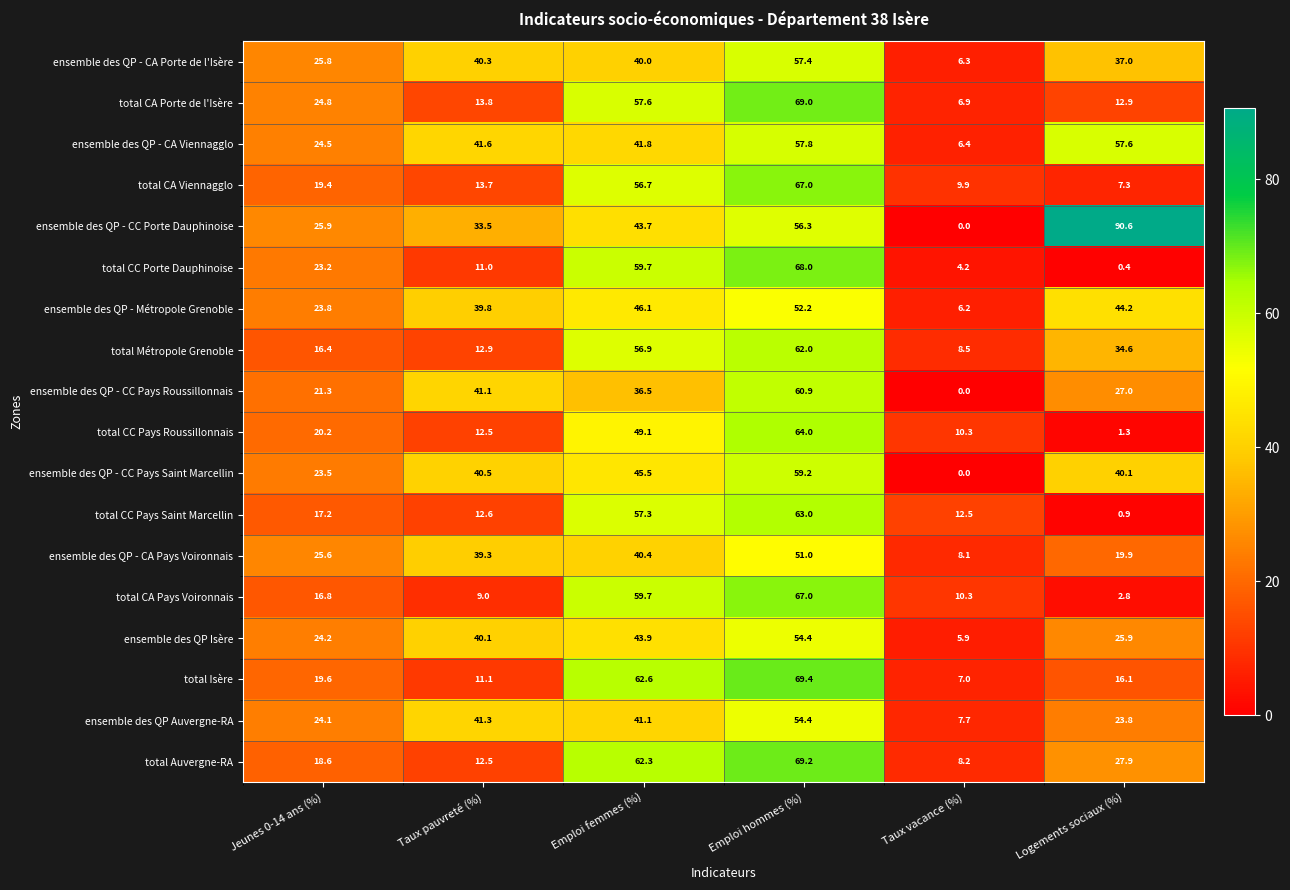

Where does the total CA Porte de l'Isère series first go above 24?

Jeunes 0-14 ans (%)